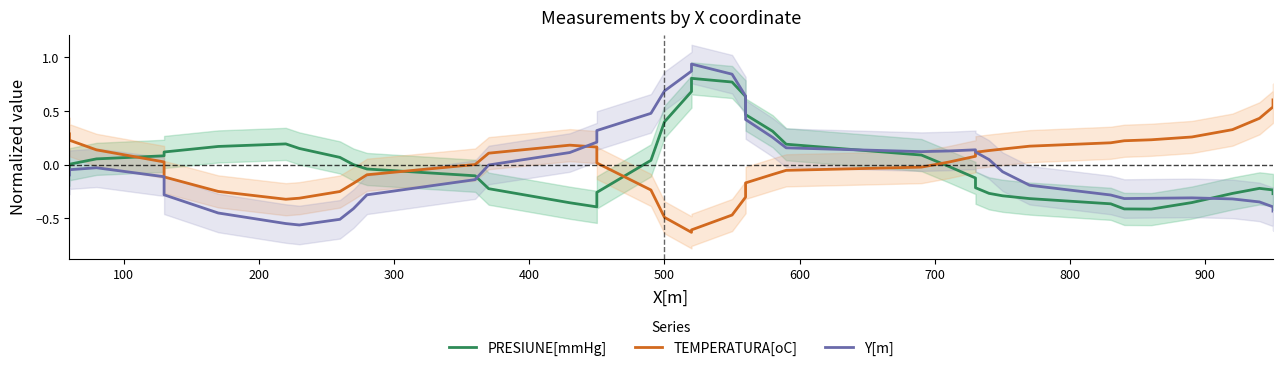

What are all the series names shown in the legend?

PRESIUNE[mmHg], TEMPERATURA[oC], Y[m]